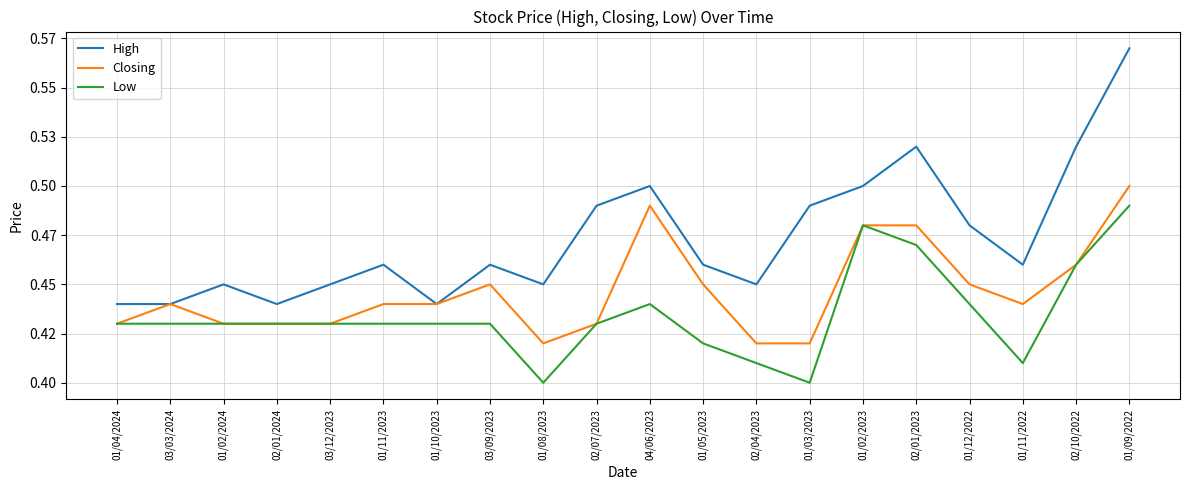

What is the average value of the Low series?

0.4